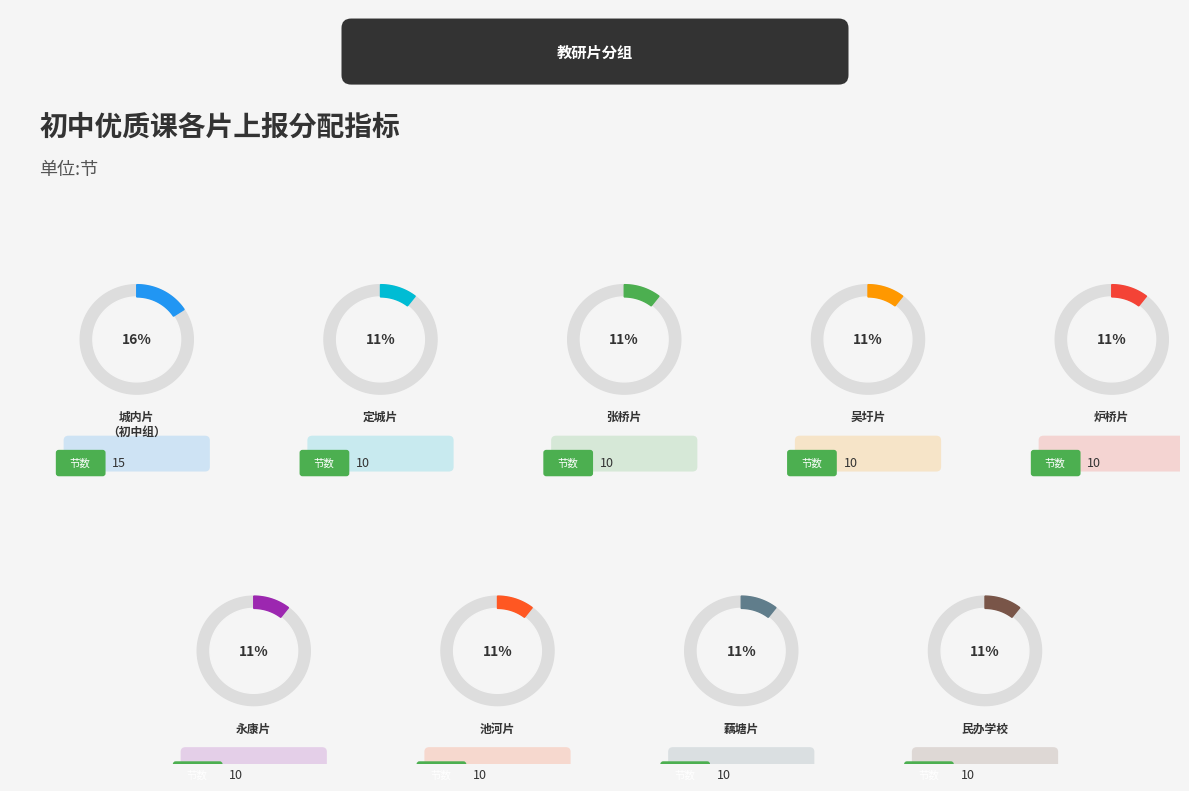

Combined, what portion of the pie is 永康片 and 民办学校?

21.1%